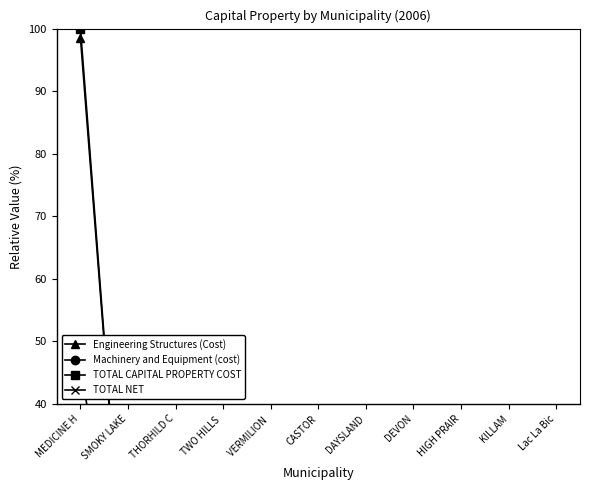

What is the difference between the maximum and minimum values in the TOTAL NET series?

45.8